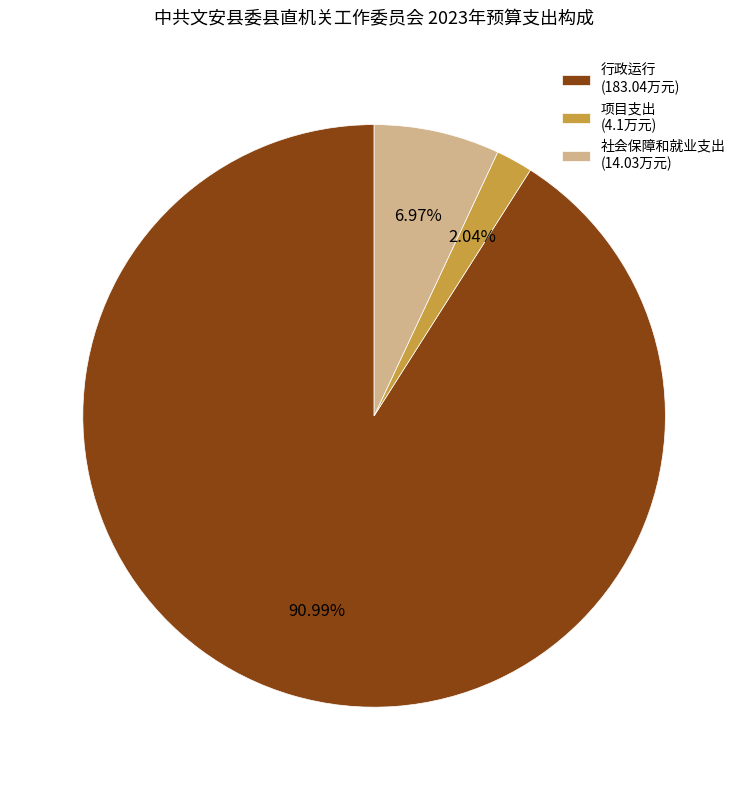

Which has a higher value, 社会保障和就业支出 or 项目支出?

社会保障和就业支出